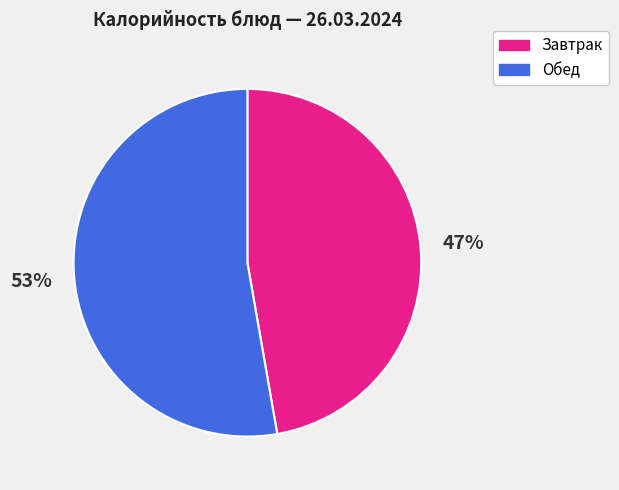

How many slices are in this pie chart?

2